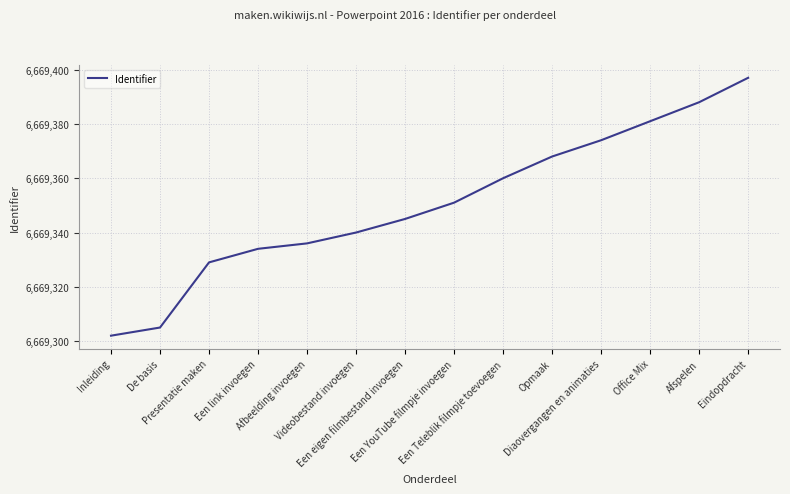

What is the smallest value displayed?

6669302